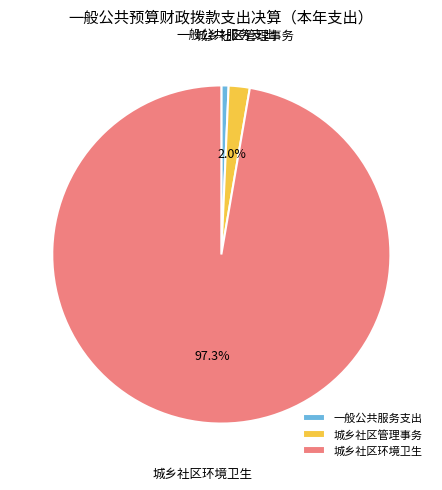

What portion of the pie excludes 城乡社区环境卫生?

2.7%